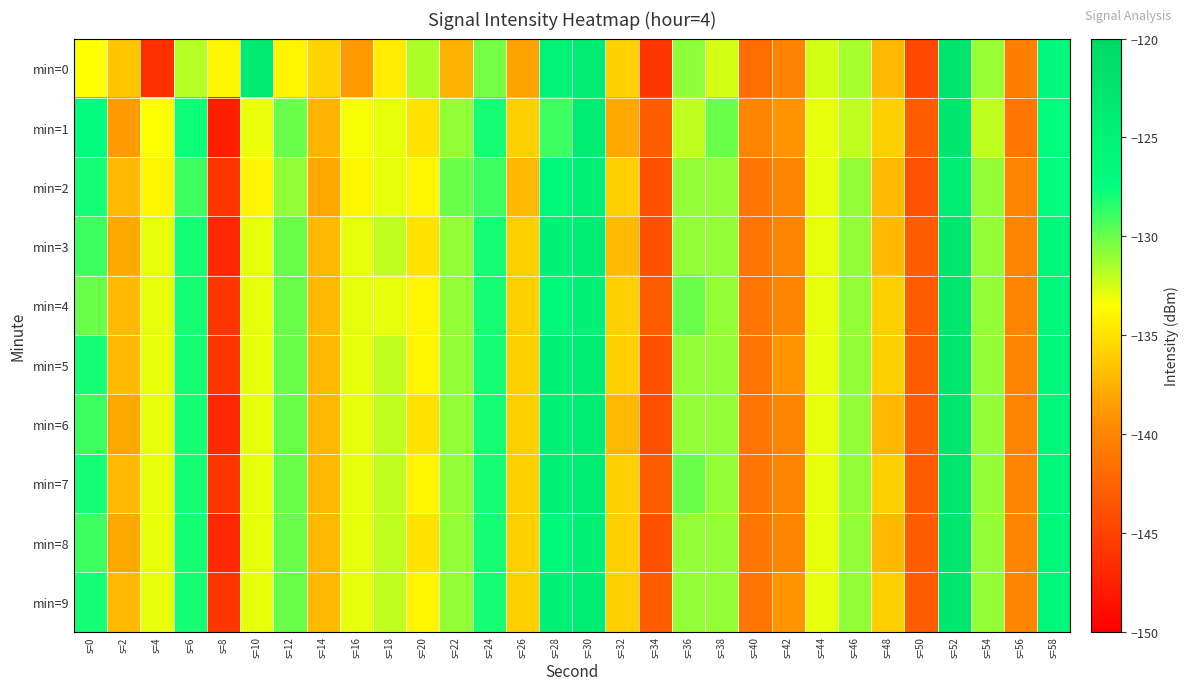

Reading left to right, list all the values displayed in this chart.

min=0: s=0=-133.4	s=2=-136.5	s=4=-146.4	s=6=-131.8	s=8=-134.0	s=10=-123.4	s=12=-134.1	s=14=-135.8	s=16=-138.8	s=18=-134.5	s=20=-131.5	s=22=-137.5	s=24=-130.2	s=26=-138.3	s=28=-125.2	s=30=-123.9	s=32=-135.9	s=34=-145.9	s=36=-130.8	s=38=-132.5	s=40=-141.9	s=42=-140.2	s=44=-132.4	s=46=-131.4	s=48=-137.0	s=50=-144.6	s=52=-122.6	s=54=-131.1	s=56=-140.5	s=58=-126.5
min=1: s=0=-126.9	s=2=-138.7	s=4=-133.5	s=6=-127.8	s=8=-147.7	s=10=-133.0	s=12=-130.0	s=14=-137.3	s=16=-133.3	s=18=-133.0	s=20=-135.0	s=22=-131.0	s=24=-128.0	s=26=-136.0	s=28=-129.0	s=30=-124.0	s=32=-138.0	s=34=-143.0	s=36=-132.0	s=38=-130.0	s=40=-140.0	s=42=-139.0	s=44=-133.0	s=46=-132.0	s=48=-136.0	s=50=-143.0	s=52=-123.0	s=54=-132.0	s=56=-141.0	s=58=-127.0
min=2: s=0=-128.0	s=2=-137.0	s=4=-134.0	s=6=-129.0	s=8=-146.0	s=10=-134.0	s=12=-131.0	s=14=-138.0	s=16=-134.0	s=18=-133.0	s=20=-134.0	s=22=-130.0	s=24=-129.0	s=26=-137.0	s=28=-126.0	s=30=-125.0	s=32=-136.0	s=34=-144.0	s=36=-131.0	s=38=-131.0	s=40=-141.0	s=42=-140.0	s=44=-133.0	s=46=-131.0	s=48=-137.0	s=50=-144.0	s=52=-124.0	s=54=-131.0	s=56=-140.0	s=58=-127.0
min=3: s=0=-129.0	s=2=-138.0	s=4=-133.0	s=6=-128.0	s=8=-147.0	s=10=-133.0	s=12=-130.0	s=14=-137.0	s=16=-133.0	s=18=-132.0	s=20=-135.0	s=22=-131.0	s=24=-128.0	s=26=-136.0	s=28=-125.0	s=30=-124.0	s=32=-137.0	s=34=-144.0	s=36=-131.0	s=38=-131.0	s=40=-141.0	s=42=-140.0	s=44=-133.0	s=46=-131.0	s=48=-137.0	s=50=-143.0	s=52=-123.0	s=54=-131.0	s=56=-140.0	s=58=-126.0
min=4: s=0=-130.0	s=2=-137.0	s=4=-133.0	s=6=-128.0	s=8=-146.0	s=10=-133.0	s=12=-130.0	s=14=-137.0	s=16=-133.0	s=18=-133.0	s=20=-134.0	s=22=-131.0	s=24=-128.0	s=26=-136.0	s=28=-126.0	s=30=-125.0	s=32=-136.0	s=34=-143.0	s=36=-130.0	s=38=-131.0	s=40=-141.0	s=42=-140.0	s=44=-133.0	s=46=-131.0	s=48=-136.0	s=50=-143.0	s=52=-123.0	s=54=-131.0	s=56=-140.0	s=58=-126.0
min=5: s=0=-128.0	s=2=-137.0	s=4=-133.0	s=6=-128.0	s=8=-146.0	s=10=-133.0	s=12=-130.0	s=14=-137.0	s=16=-133.0	s=18=-132.0	s=20=-134.0	s=22=-131.0	s=24=-128.0	s=26=-136.0	s=28=-125.0	s=30=-124.0	s=32=-136.0	s=34=-144.0	s=36=-131.0	s=38=-131.0	s=40=-141.0	s=42=-139.0	s=44=-133.0	s=46=-131.0	s=48=-136.0	s=50=-143.0	s=52=-123.0	s=54=-131.0	s=56=-140.0	s=58=-126.0
min=6: s=0=-129.0	s=2=-138.0	s=4=-133.0	s=6=-128.0	s=8=-147.0	s=10=-133.0	s=12=-130.0	s=14=-137.0	s=16=-133.0	s=18=-132.0	s=20=-135.0	s=22=-131.0	s=24=-128.0	s=26=-136.0	s=28=-125.0	s=30=-124.0	s=32=-137.0	s=34=-144.0	s=36=-131.0	s=38=-131.0	s=40=-141.0	s=42=-140.0	s=44=-133.0	s=46=-131.0	s=48=-137.0	s=50=-143.0	s=52=-123.0	s=54=-131.0	s=56=-140.0	s=58=-126.0
min=7: s=0=-128.0	s=2=-137.0	s=4=-133.0	s=6=-128.0	s=8=-146.0	s=10=-133.0	s=12=-130.0	s=14=-137.0	s=16=-133.0	s=18=-132.0	s=20=-134.0	s=22=-131.0	s=24=-128.0	s=26=-136.0	s=28=-125.0	s=30=-124.0	s=32=-136.0	s=34=-143.0	s=36=-130.0	s=38=-131.0	s=40=-141.0	s=42=-140.0	s=44=-133.0	s=46=-131.0	s=48=-136.0	s=50=-143.0	s=52=-123.0	s=54=-131.0	s=56=-140.0	s=58=-126.0
min=8: s=0=-129.0	s=2=-138.0	s=4=-133.0	s=6=-128.0	s=8=-147.0	s=10=-133.0	s=12=-130.0	s=14=-137.0	s=16=-133.0	s=18=-132.0	s=20=-135.0	s=22=-131.0	s=24=-128.0	s=26=-136.0	s=28=-126.0	s=30=-125.0	s=32=-136.0	s=34=-144.0	s=36=-131.0	s=38=-131.0	s=40=-141.0	s=42=-140.0	s=44=-133.0	s=46=-131.0	s=48=-137.0	s=50=-143.0	s=52=-123.0	s=54=-131.0	s=56=-140.0	s=58=-126.0
min=9: s=0=-128.0	s=2=-137.0	s=4=-133.0	s=6=-128.0	s=8=-146.0	s=10=-133.0	s=12=-130.0	s=14=-137.0	s=16=-133.0	s=18=-132.0	s=20=-134.0	s=22=-131.0	s=24=-128.0	s=26=-136.0	s=28=-125.0	s=30=-124.0	s=32=-136.0	s=34=-143.0	s=36=-131.0	s=38=-131.0	s=40=-141.0	s=42=-139.0	s=44=-133.0	s=46=-131.0	s=48=-136.0	s=50=-143.0	s=52=-123.0	s=54=-131.0	s=56=-140.0	s=58=-126.0